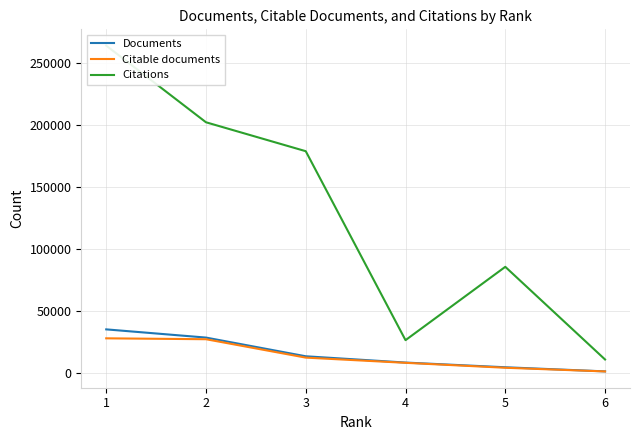

How many values in the Citations series are below 178663?

3